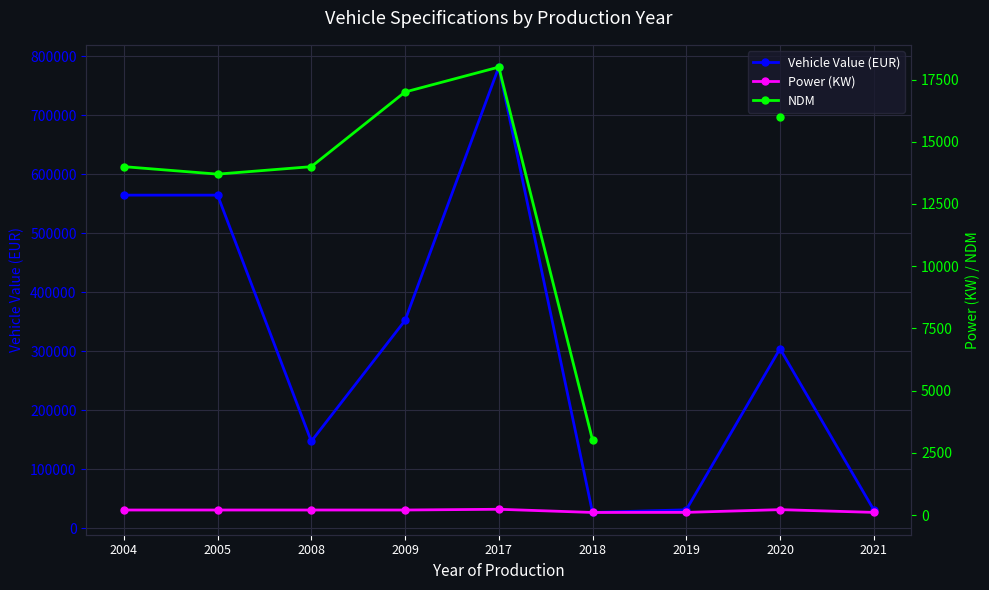

What is the difference between the maximum and minimum values in the Power (KW) series?

128.0